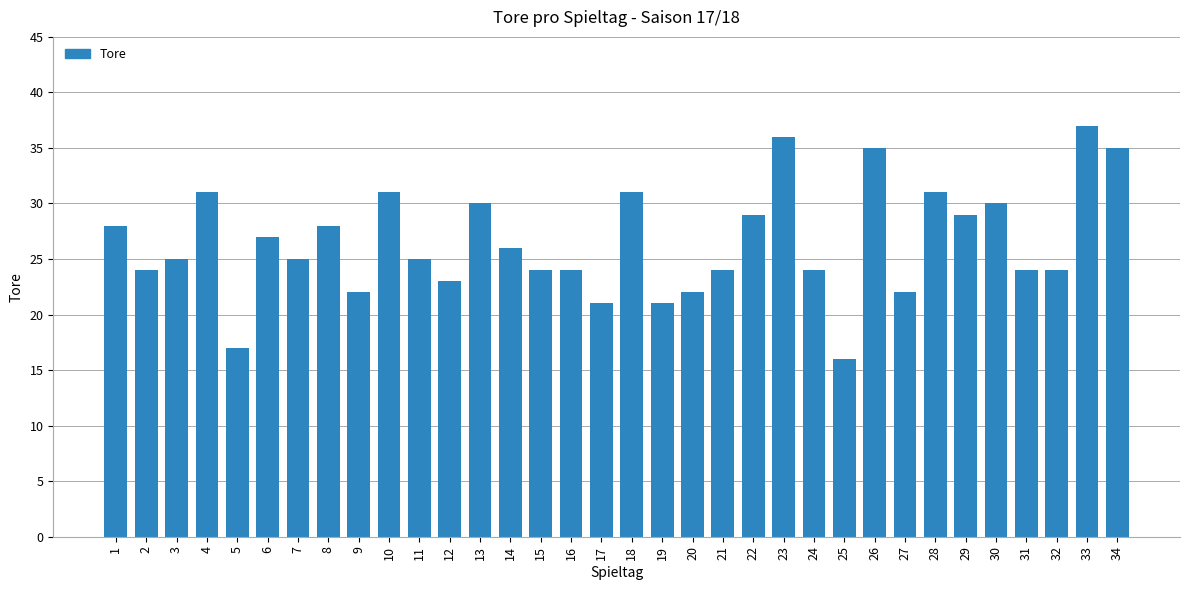

What is the minimum value shown in the chart?

16